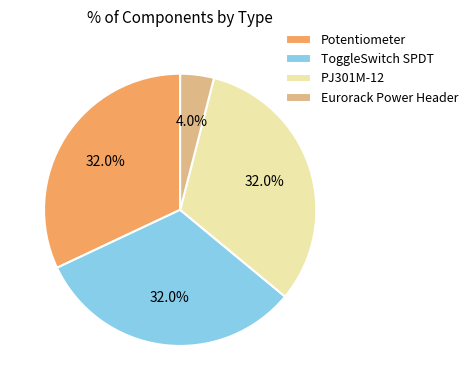

What is the smallest slice in the pie chart?

Eurorack Power Header